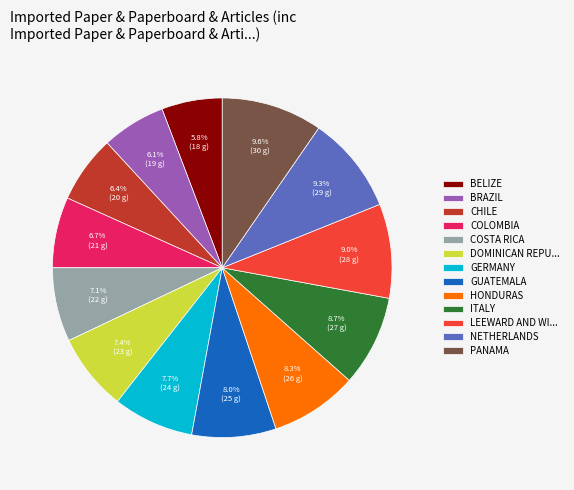

Does any single category account for the majority?

No